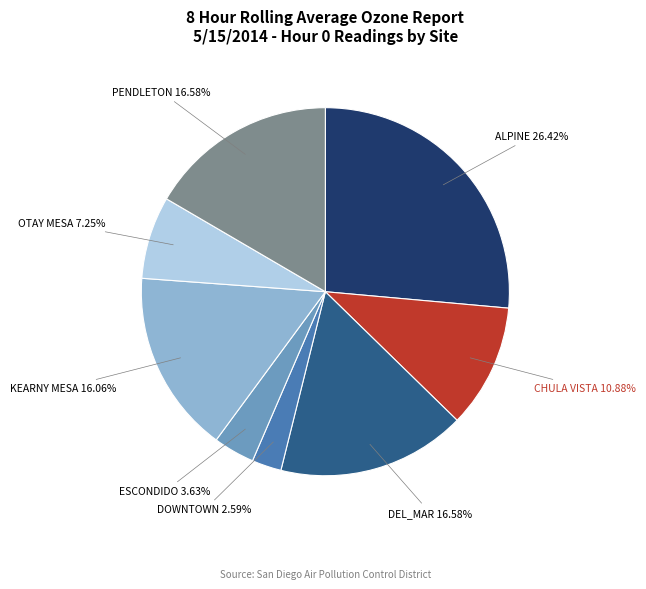

What percentage is the KEARNY MESA slice, to the nearest percent?

16%